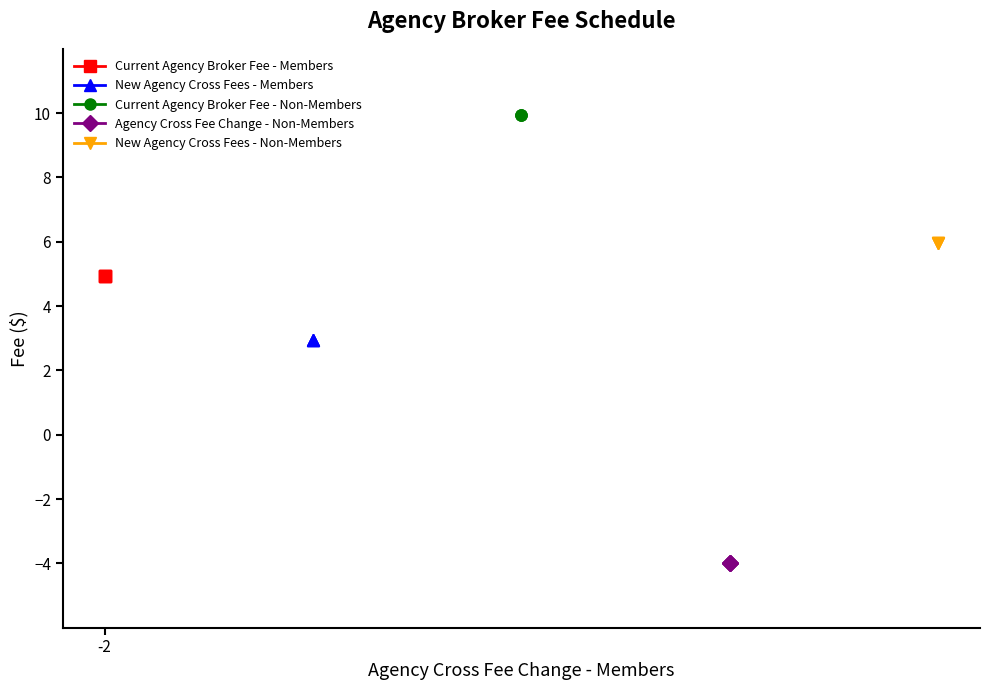

List the series in order of their peak value, lowest first.

Agency Cross Fee Change - Non-Members, New Agency Cross Fees - Members, Current Agency Broker Fee - Members, New Agency Cross Fees - Non-Members, Current Agency Broker Fee - Non-Members